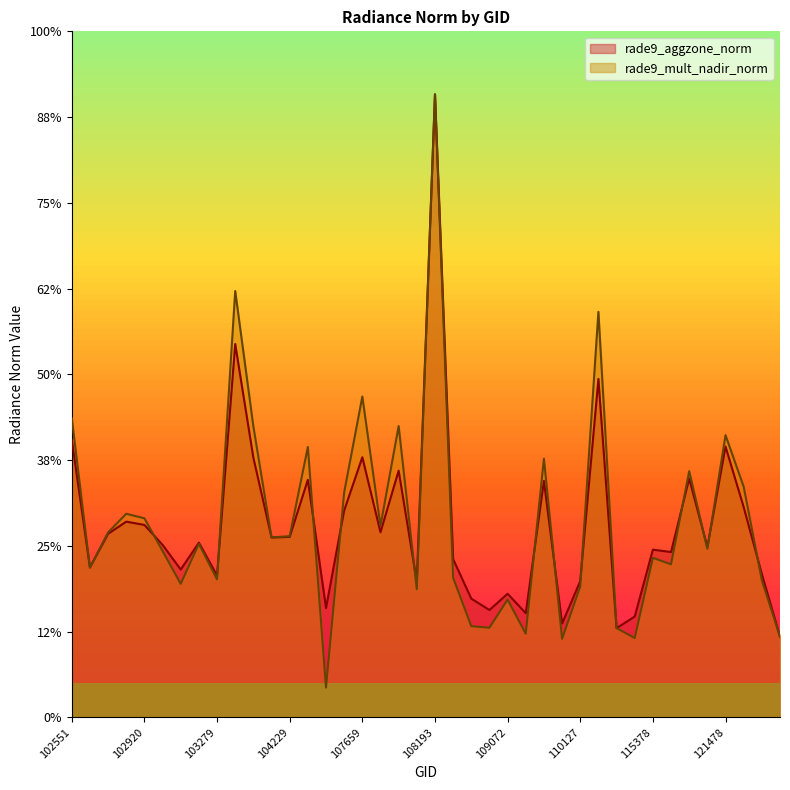

What value does the rade9_aggzone_norm series have at 102920?

0.6